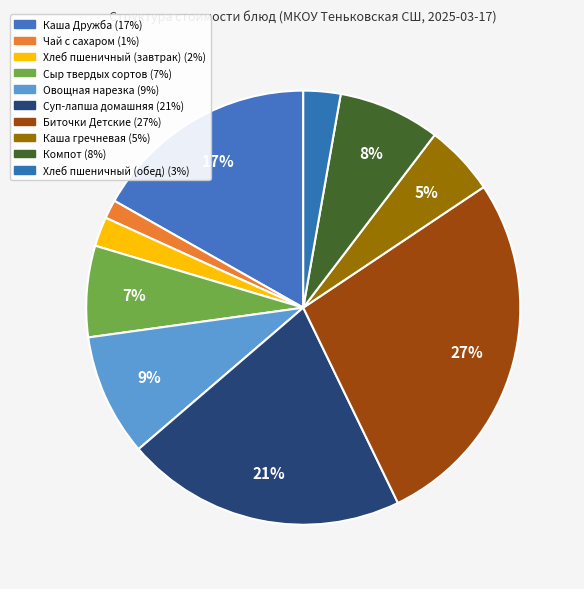

True or false: Чай с сахаром accounts for 11% of the total.

False